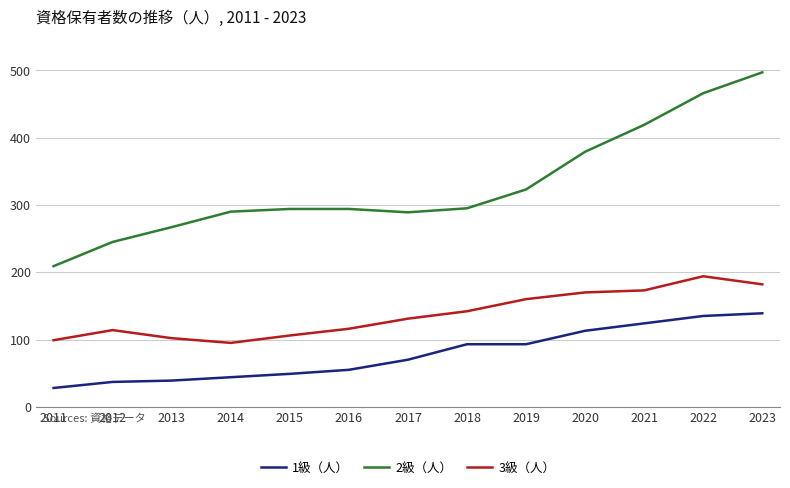

Rank the series at 2013 from lowest to highest value.

1級（人）, 3級（人）, 2級（人）